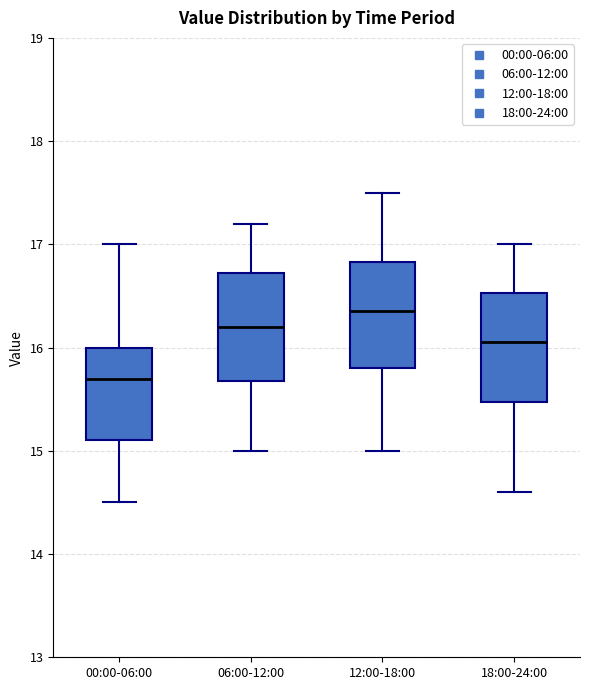

Reading left to right, read every box against the y-axis: the position of its median line, the range the box covers, and the ends of its whiskers. The values are not printed on the chart, so give them approximately, as read against the axis.

00:00-06:00: median 15.7, box 15.1 to 16.0, whiskers 14.5 to 17.0
06:00-12:00: median 16.2, box 15.7 to 16.7, whiskers 15.0 to 17.2
12:00-18:00: median 16.4, box 15.8 to 16.8, whiskers 15.0 to 17.5
18:00-24:00: median 16.1, box 15.5 to 16.5, whiskers 14.6 to 17.0